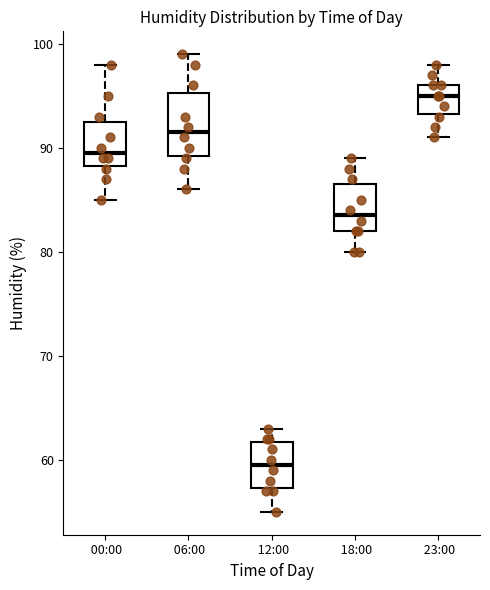

Reading left to right, read every box against the y-axis: the position of its median line, the range the box covers, and the ends of its whiskers. The values are not printed on the chart, so give them approximately, as read against the axis.

00:00: median 90, box 88 to 93, whiskers 85 to 98
06:00: median 92, box 89 to 95, whiskers 86 to 99
12:00: median 60, box 57 to 62, whiskers 55 to 63
18:00: median 84, box 82 to 87, whiskers 80 to 89
23:00: median 95, box 93 to 96, whiskers 91 to 98